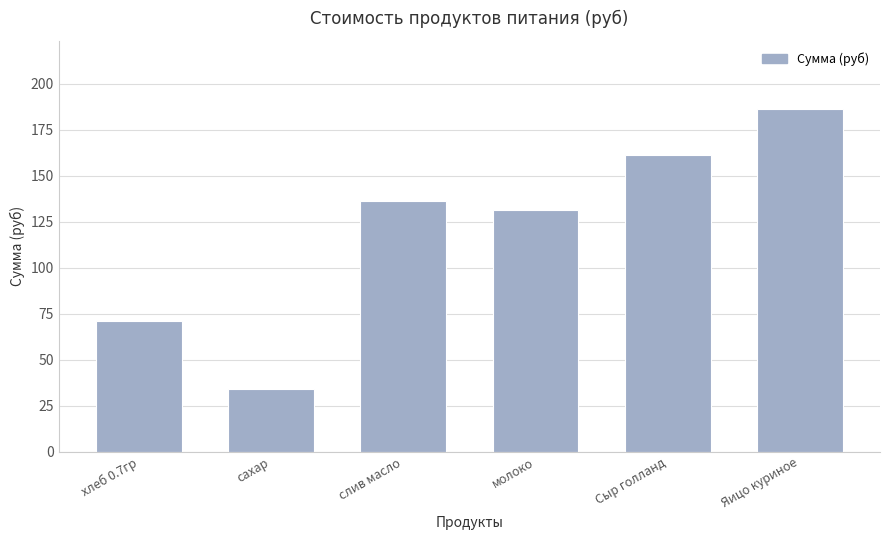

Which has a higher value, Яицо куриное or Сыр голланд?

Яицо куриное